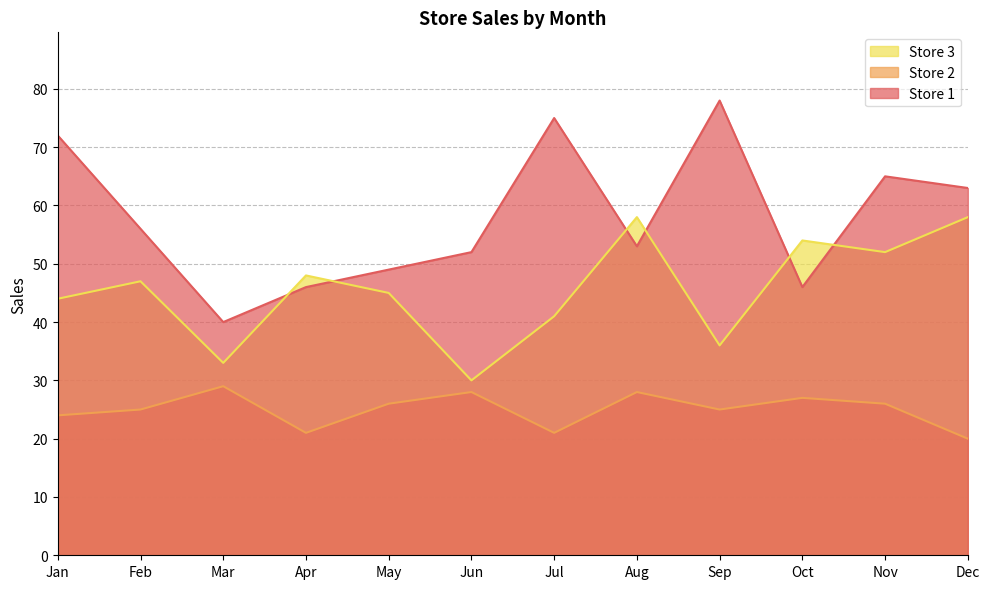

What are all the series names shown in the legend?

Store 3, Store 2, Store 1